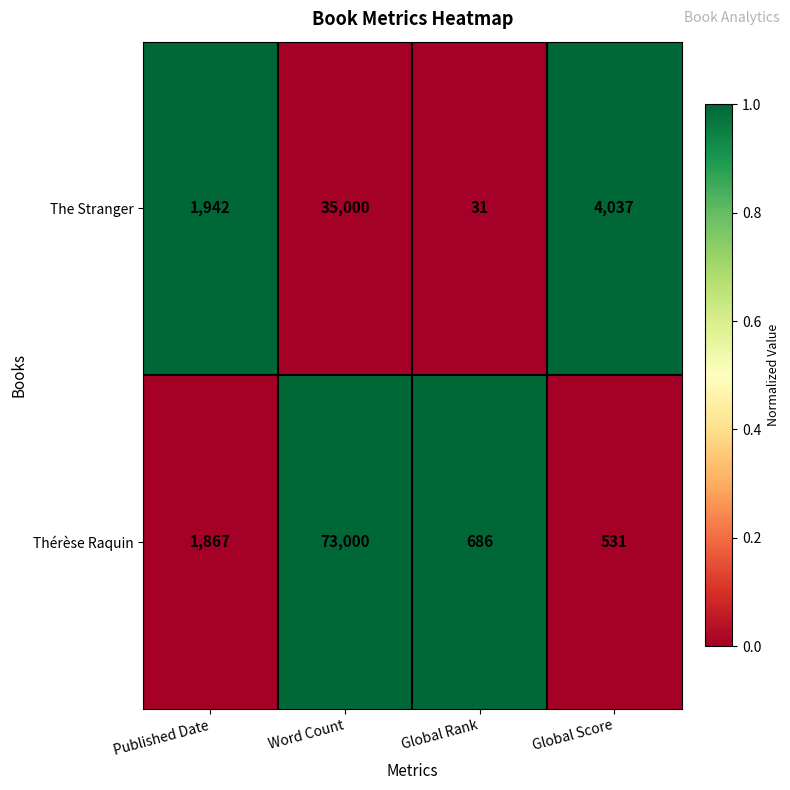

Is it true that The Stranger equals 18299 at Word Count?

False